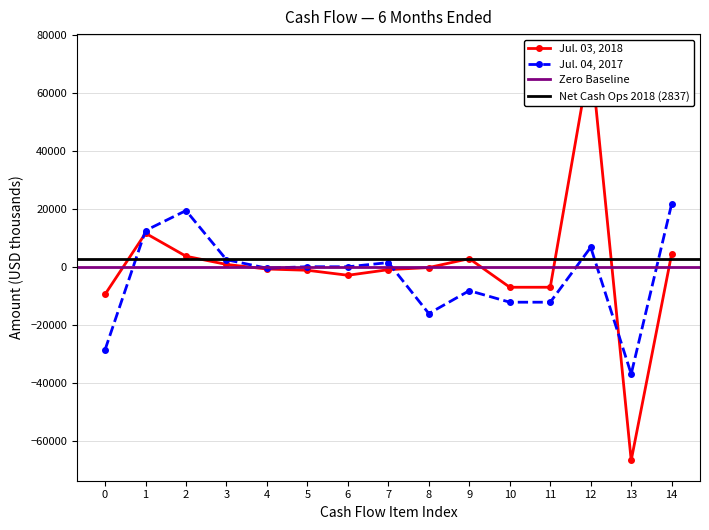

How many positive values does the Jul. 03, 2018 series have?

6